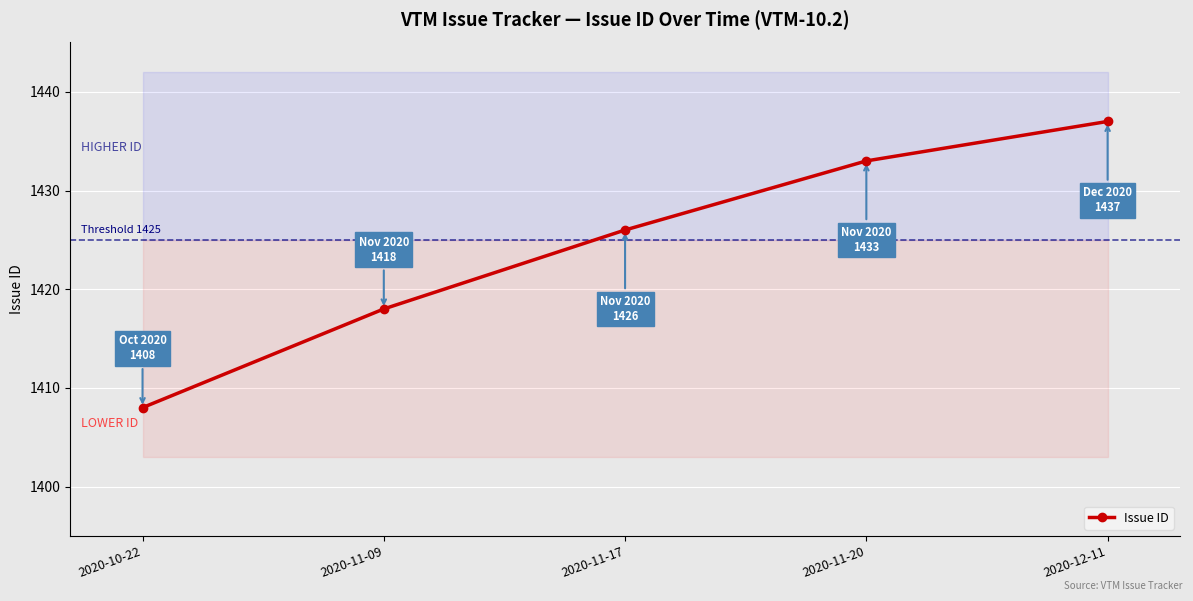

What is the greatest value displayed?

1437